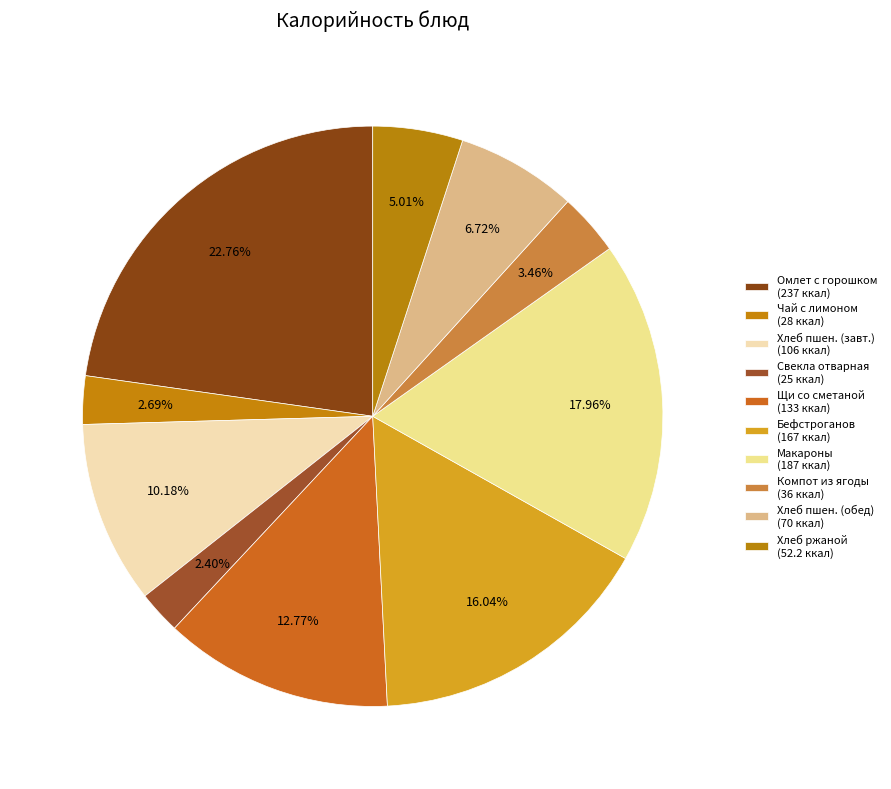

Count the number of slices in the pie.

10